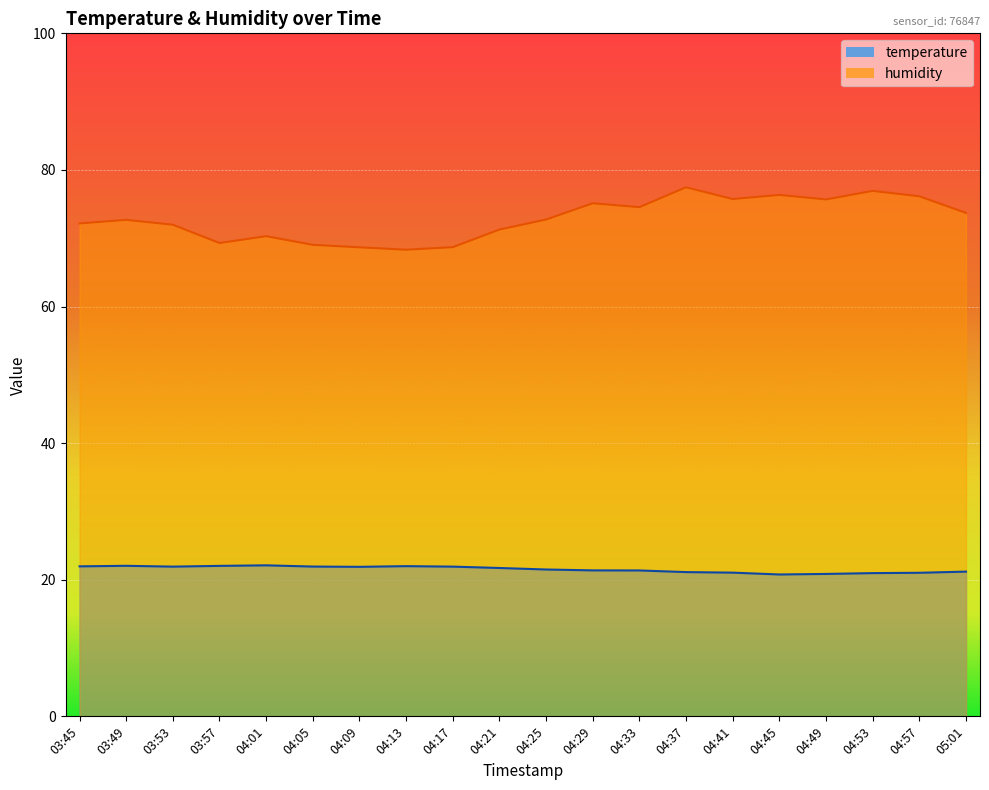

Is the value of humidity at 03:45 greater than the value of temperature at 04:13?

Yes